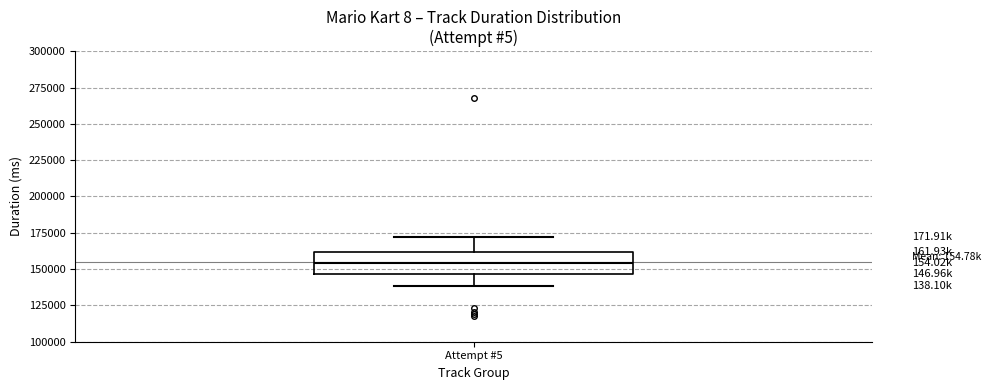

Where does the upper whisker of the box for Attempt #5 end on the y-axis? The values are not printed on the chart, so give them approximately, as read against the axis.

170000